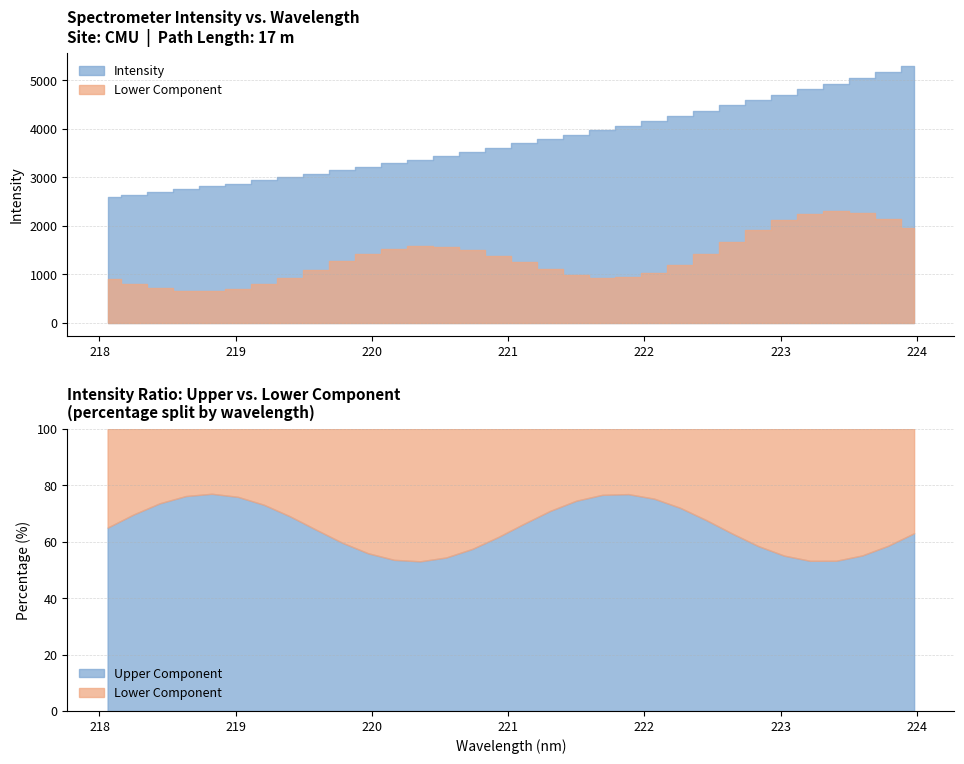

What is the sum of all values?

120255.4